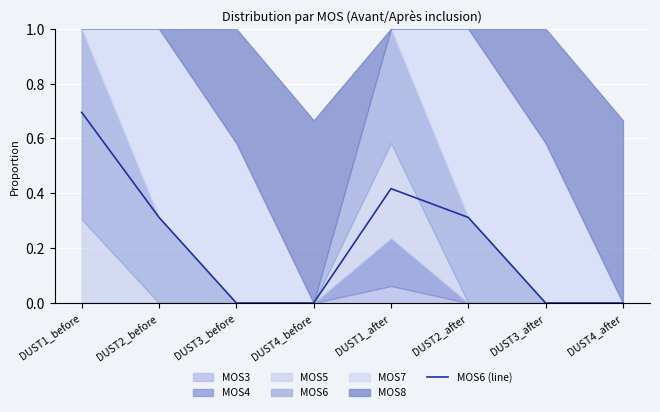

Reading left to right, extract all data points from this chart.

0.7	0.3	0.0	0.0	0.4	0.3	0.0	0.0